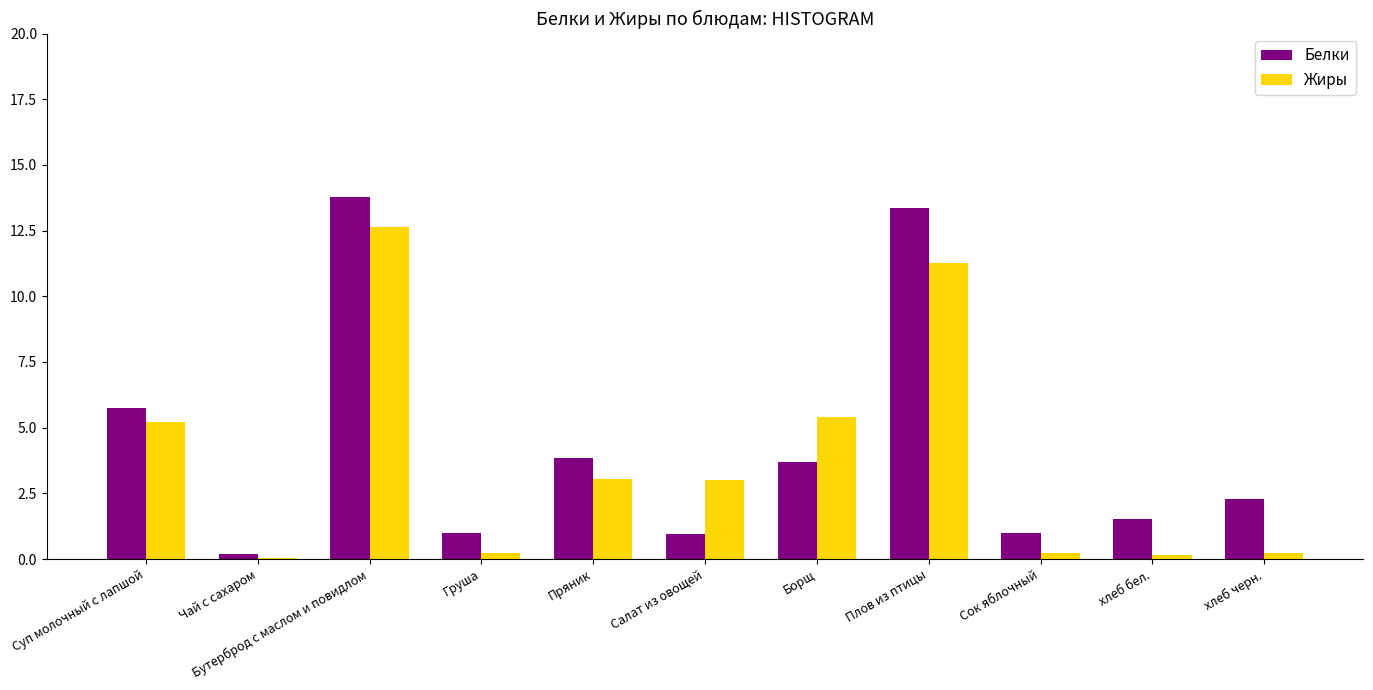

Which series changed the most between Бутерброд с маслом и повидлом and Пряник?

Белки